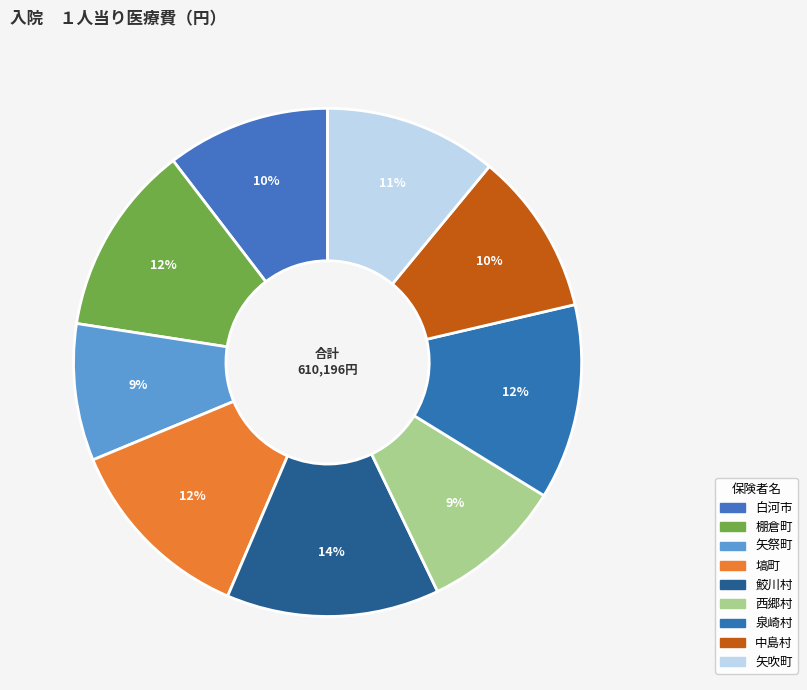

How many slices are in this pie chart?

9